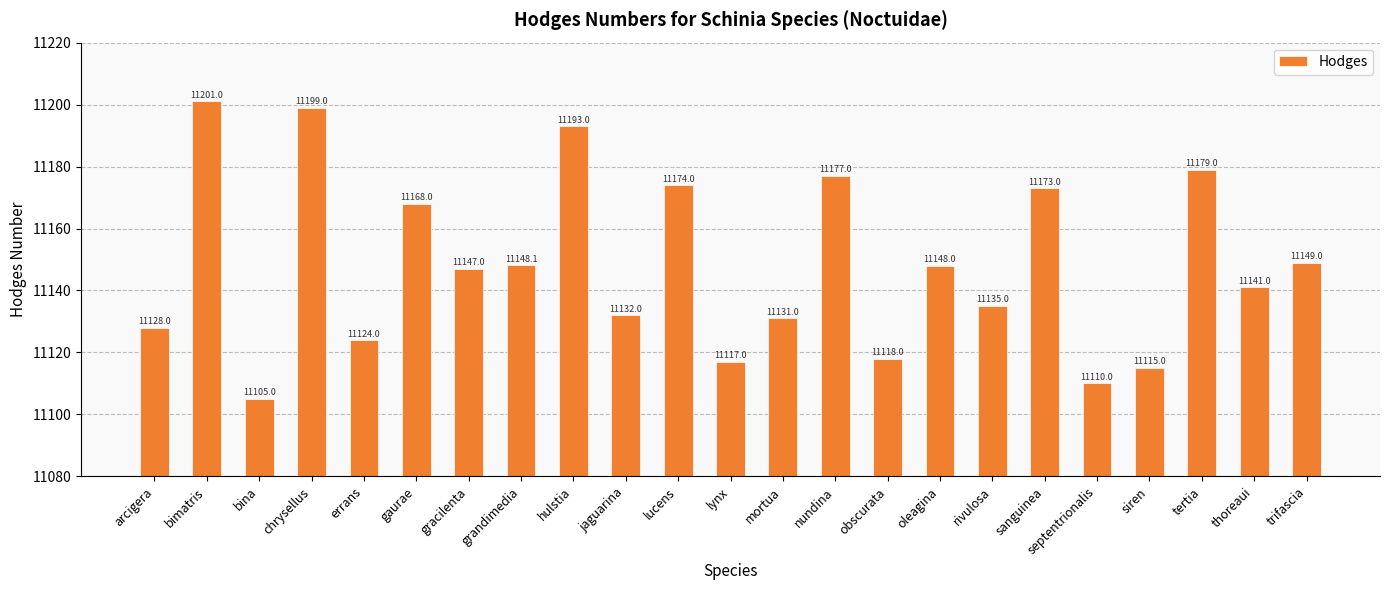

What is the smallest value displayed?

11105.0